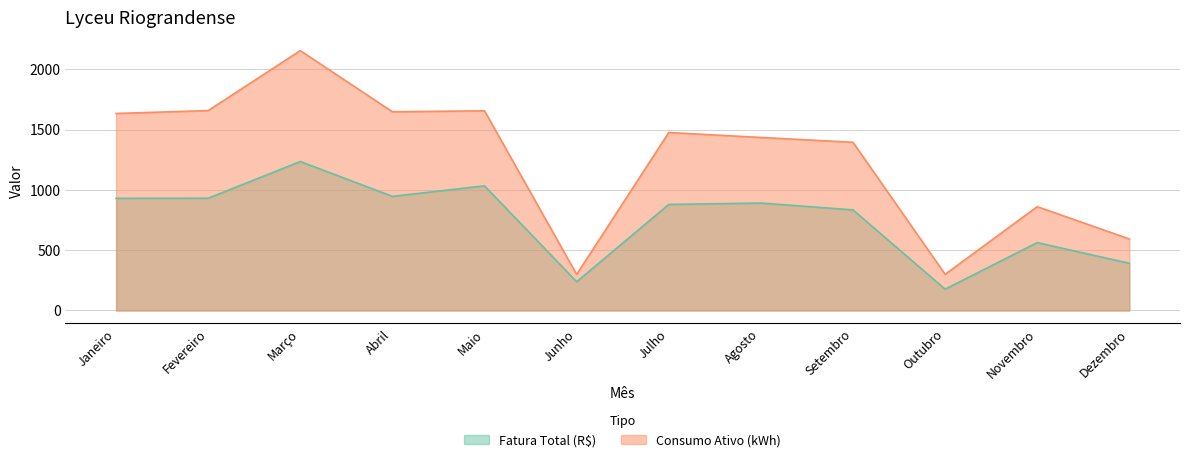

Where does the Fatura Total (R$) series first go above 891?

Janeiro